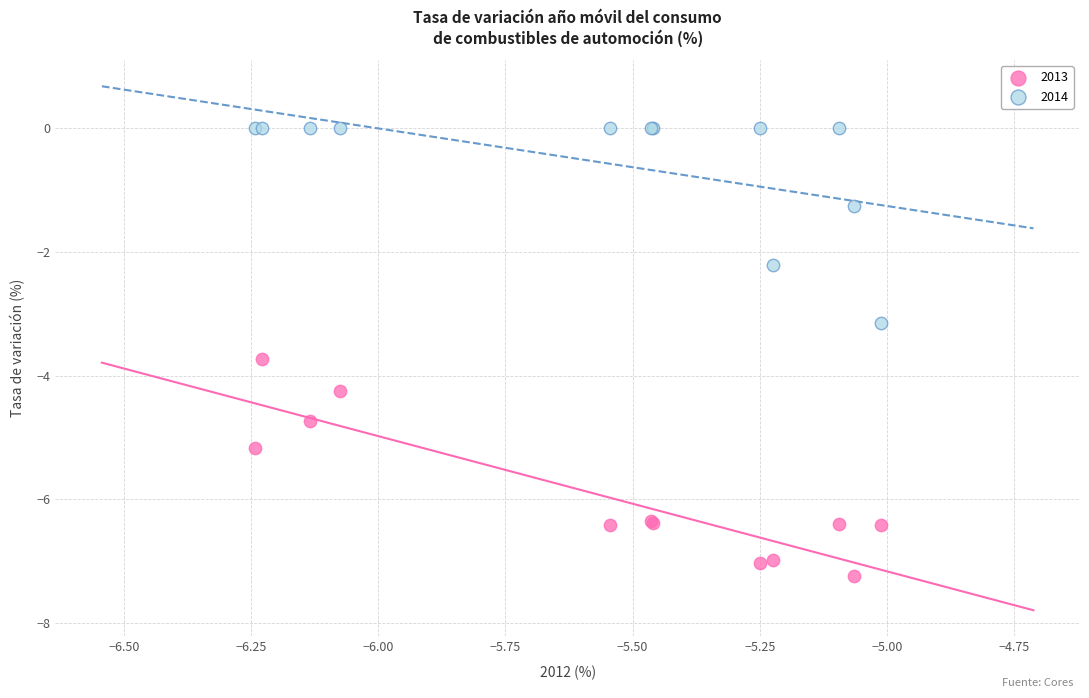

What are all the series names shown in the legend?

2013, 2014